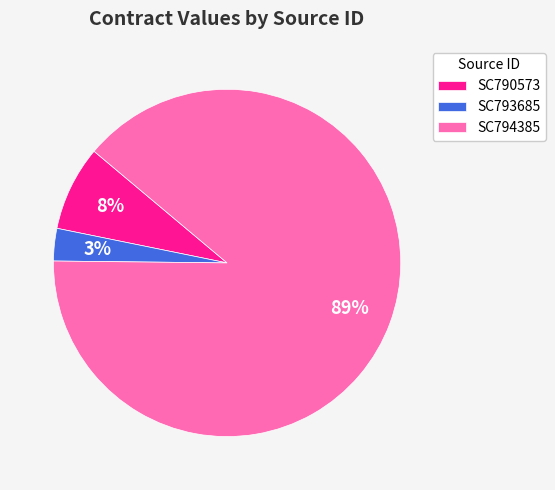

Is there any slice that represents more than half of the pie?

Yes